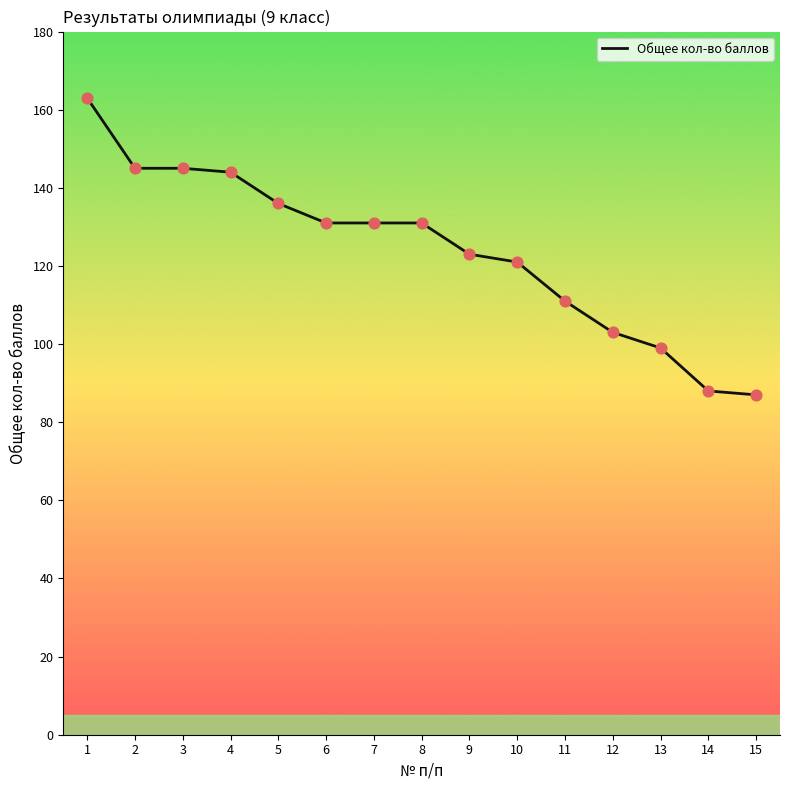

Which has a higher value, 11 or 2?

2